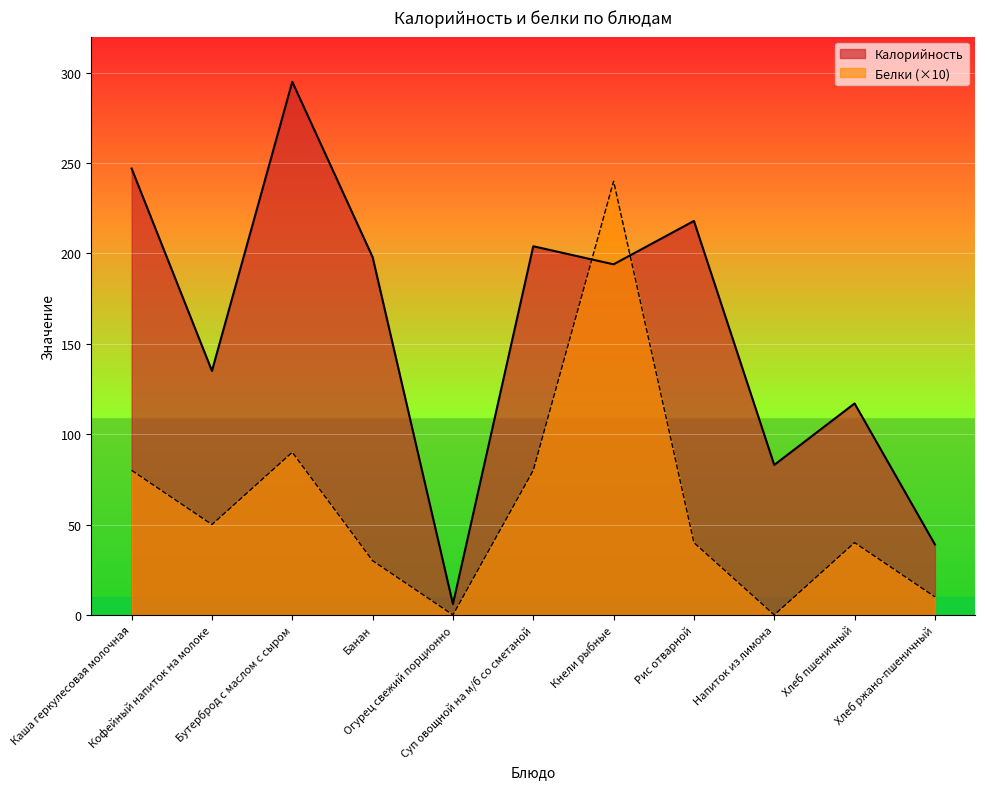

At which label is Калорийность closest to 150?

Кофейный напиток на молоке